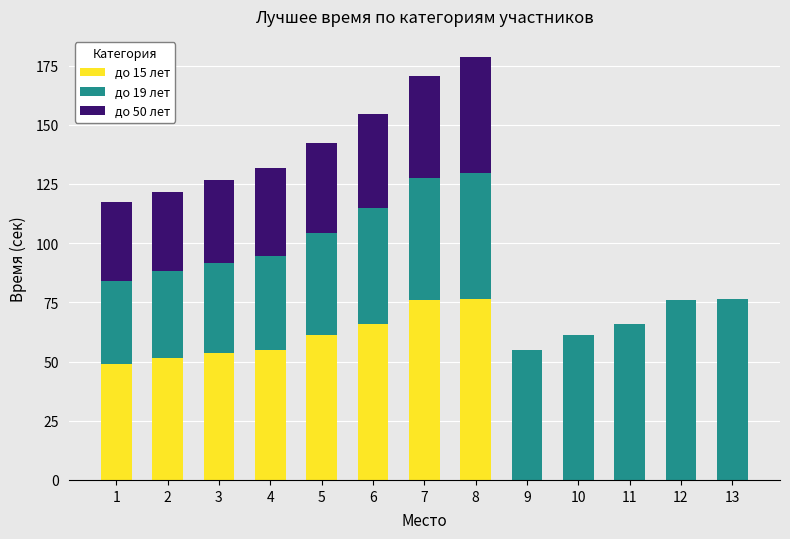

How many values in the до 15 лет series exceed 51?

7